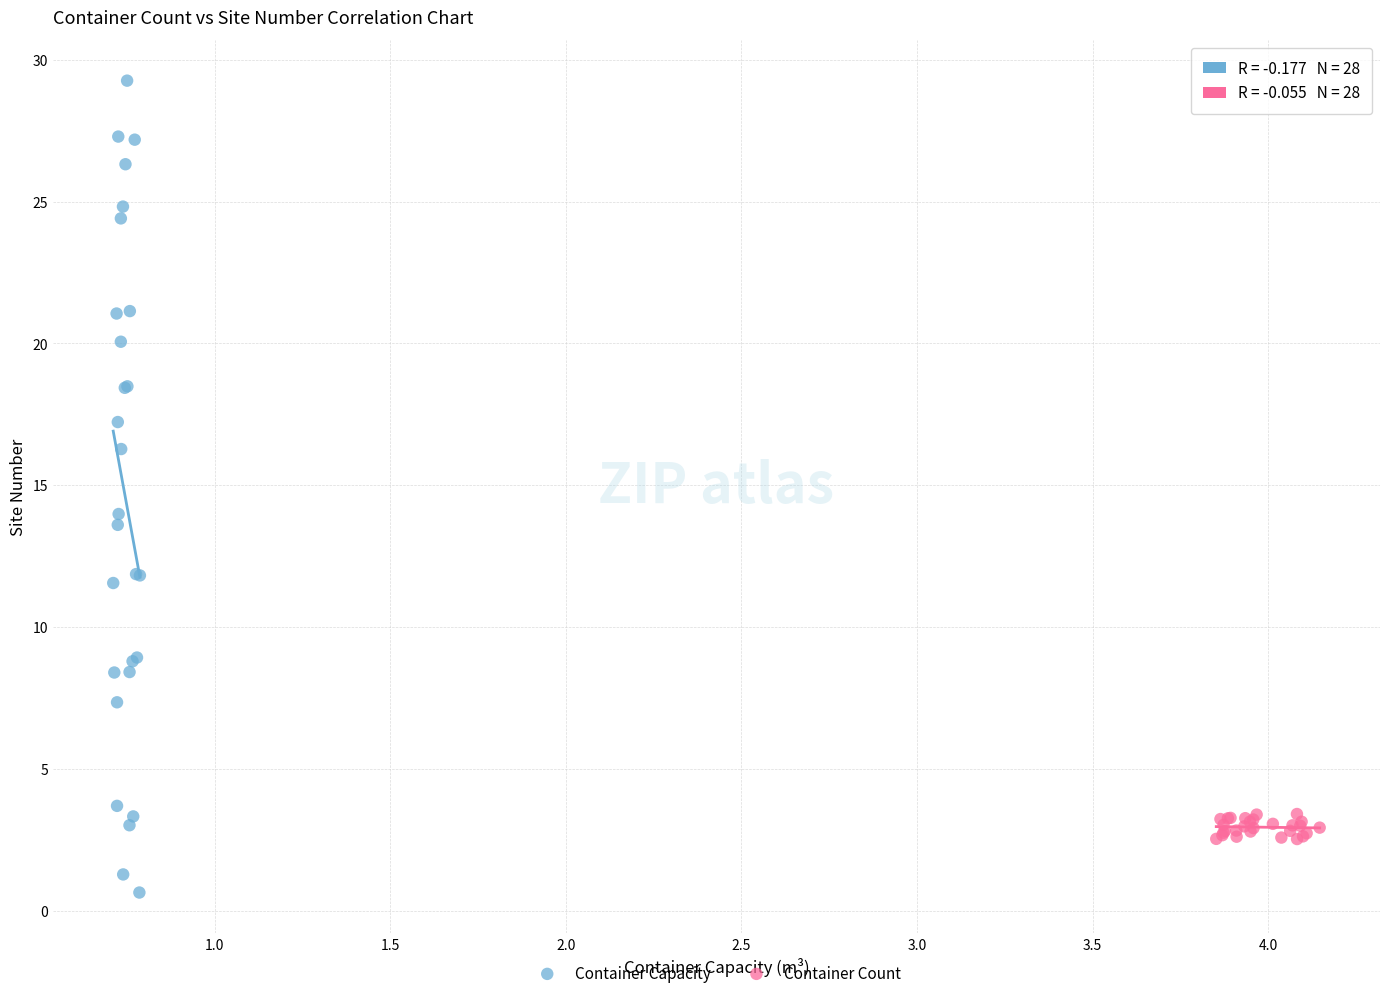

Which series reaches the maximum Y coordinate?

Container Capacity